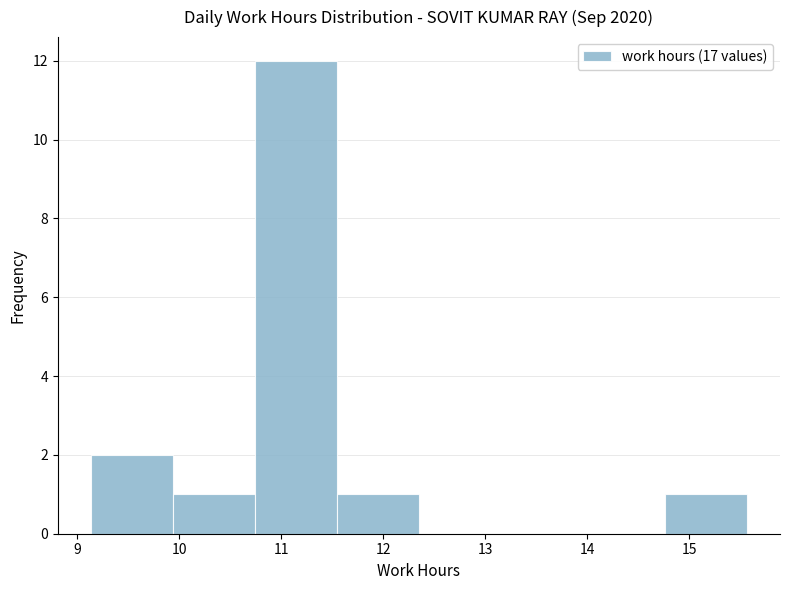

Reading left to right, transcribe this chart: for each bar, give the range it covers on the x-axis and its height. Neither the bar edges nor the heights are printed on the chart, so give them approximately, as read against the axes.

9.1 to 9.9: 2
9.9 to 10.7: 1
10.7 to 11.5: 12
11.5 to 12.4: 1
12.4 to 13.2: 0
13.2 to 14.0: 0
14.0 to 14.8: 0
14.8 to 15.6: 1